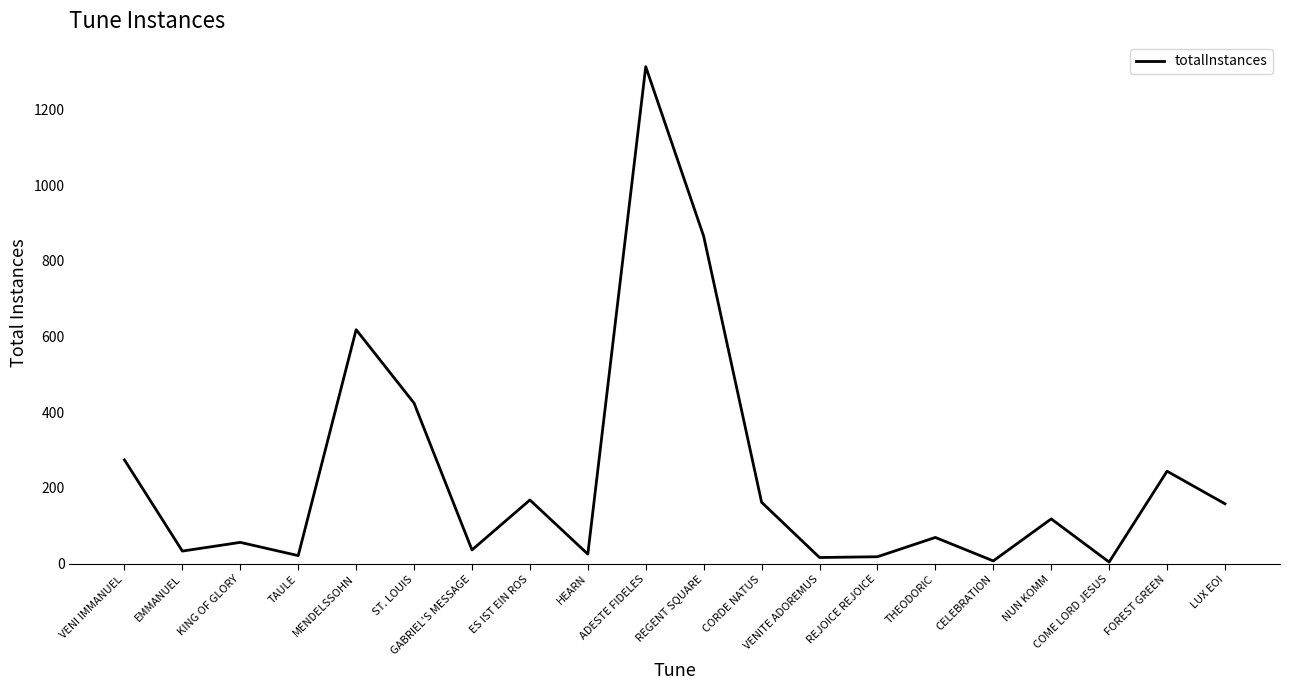

What is the minimum value shown in the chart?

4